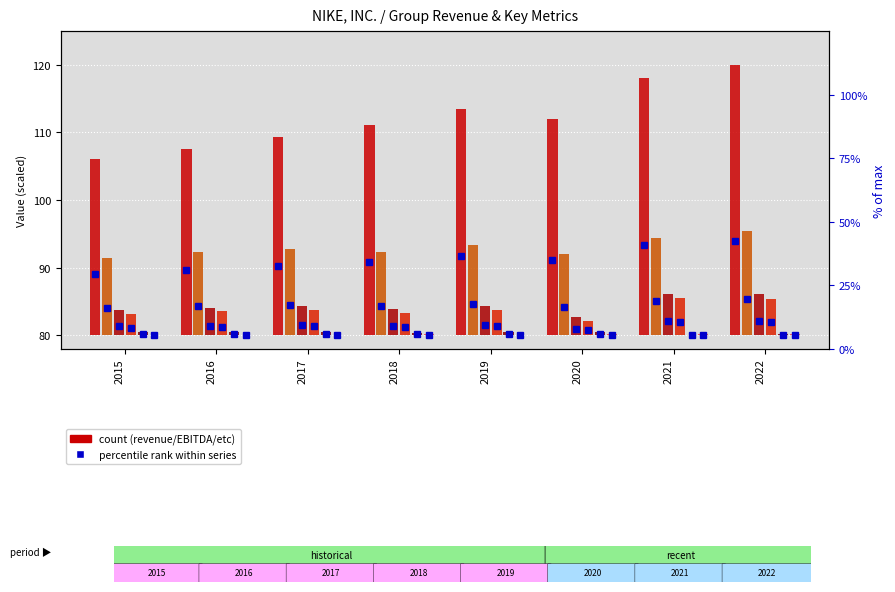

Is it true that Capex equals 0.4 at 2018?

True